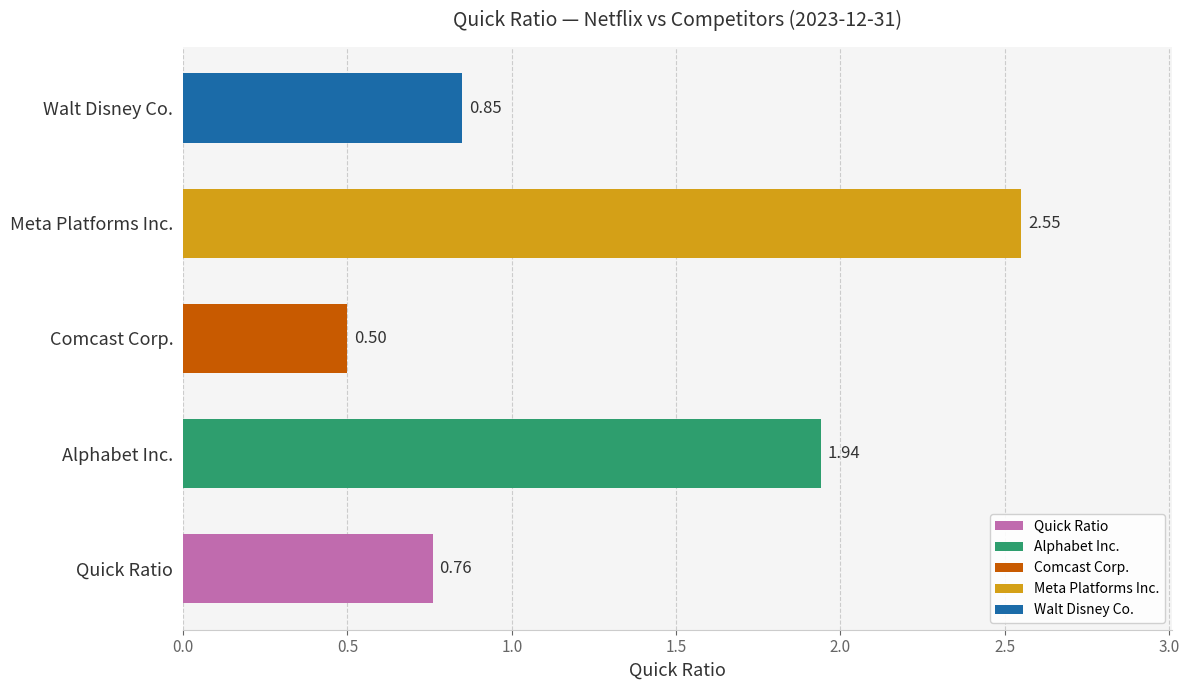

At which label is the value closest to 1?

Walt Disney Co.